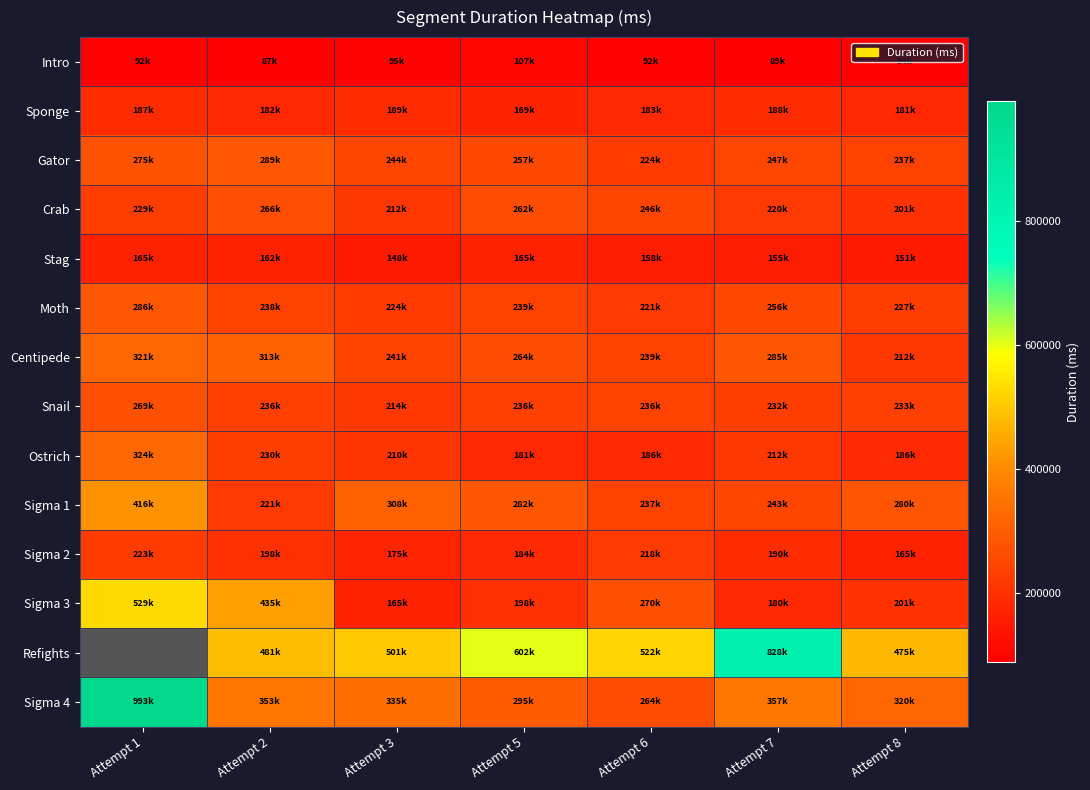

What is the difference between the Crab values at Attempt 7 and Attempt 6?

25643.0